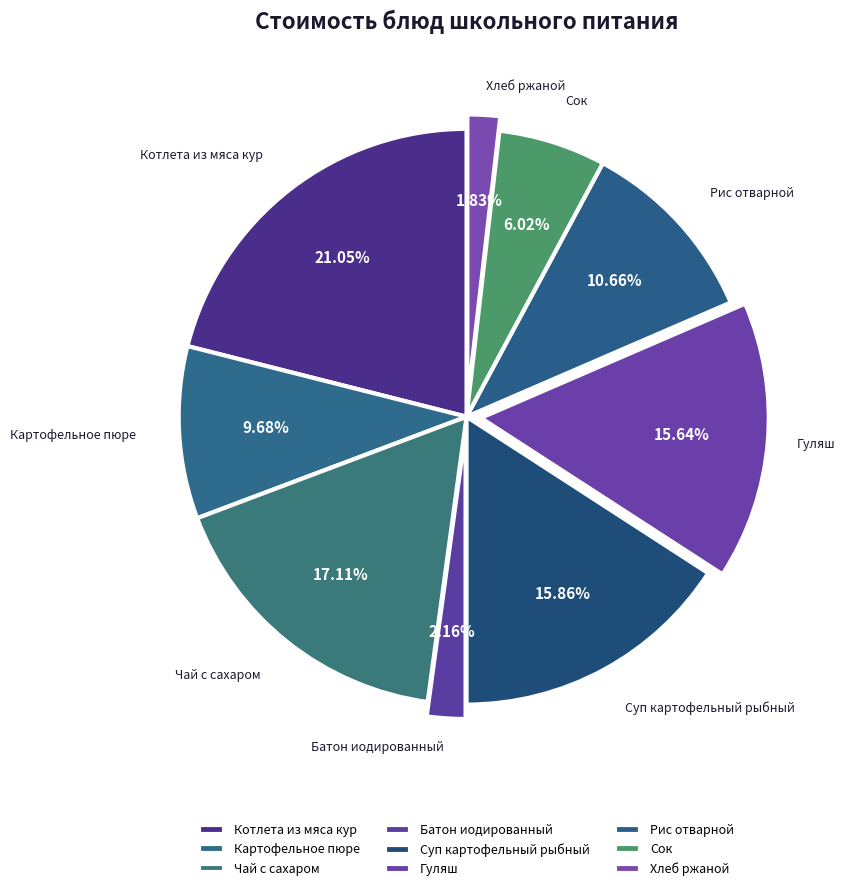

To the nearest percent, what portion does Суп картофельный рыбный represent?

16%